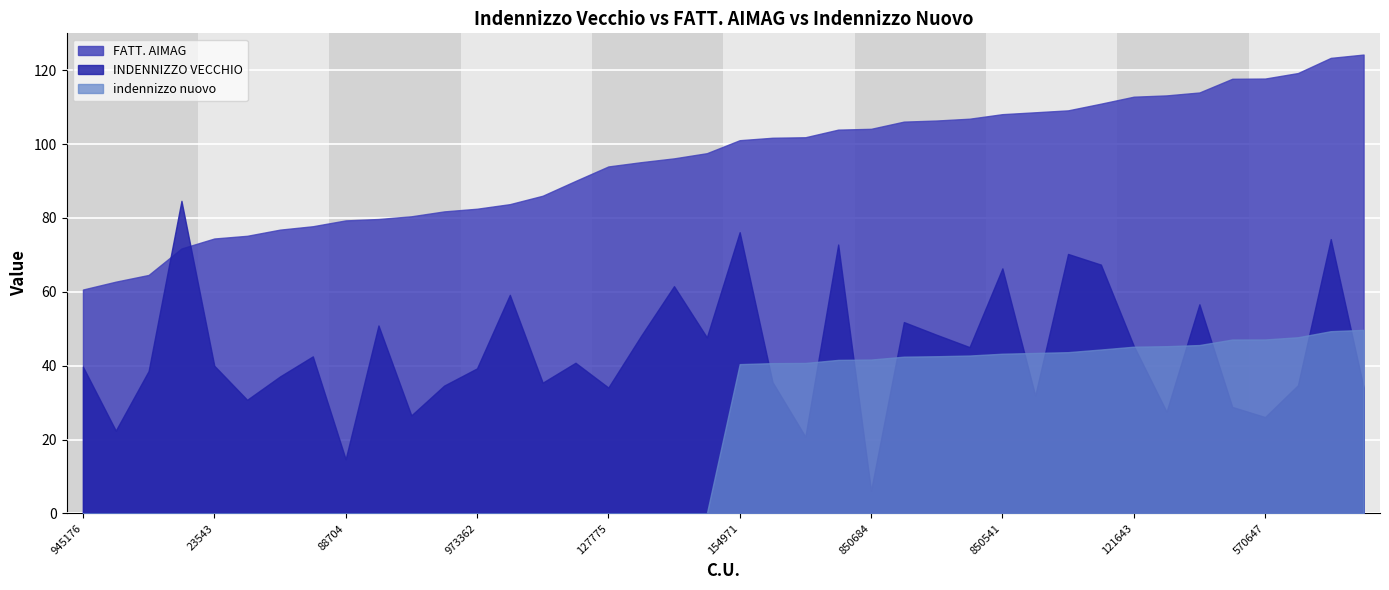

At 967021, list the series in order from largest to smallest.

FATT. AIMAG, INDENNIZZO VECCHIO, indennizzo nuovo